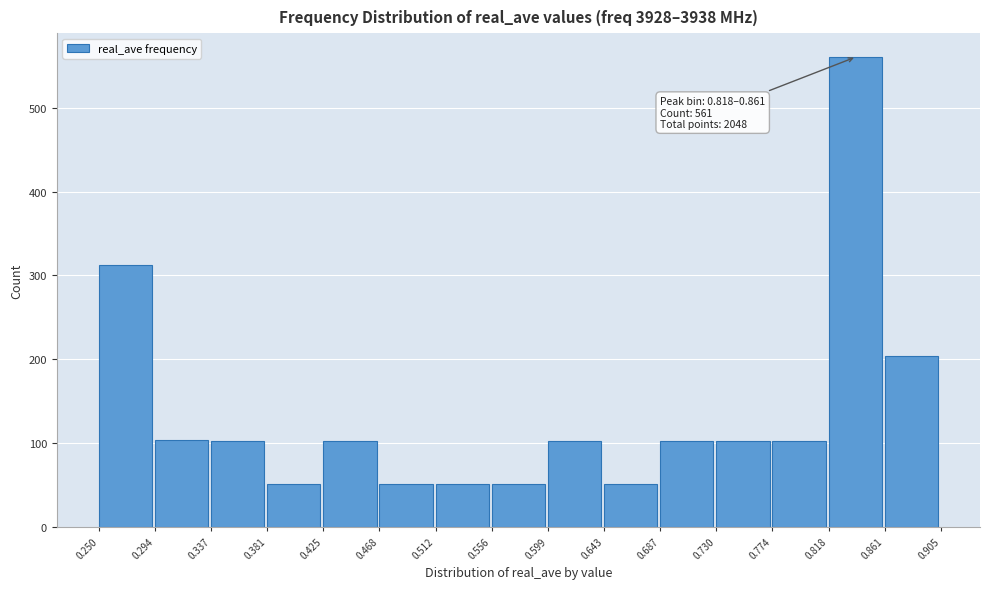

Which range on the x-axis has the tallest bar?

0.818 to 0.861